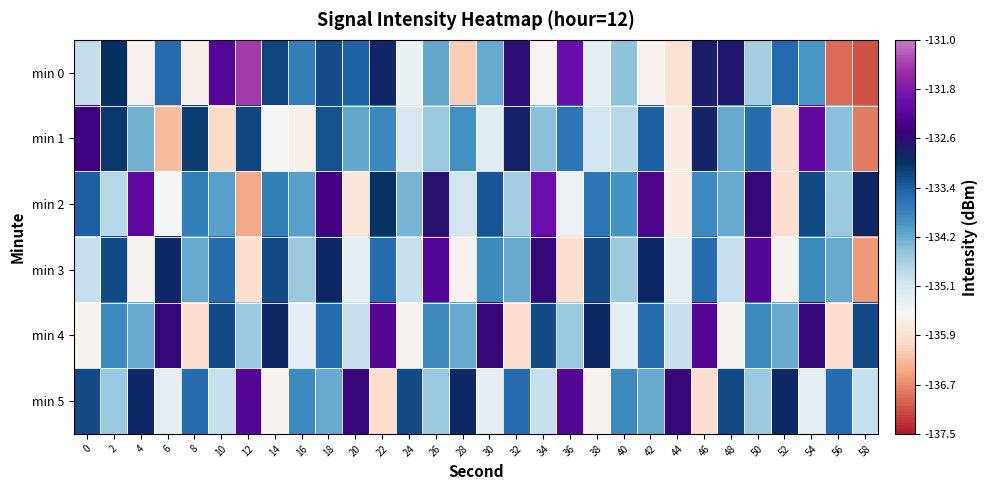

At which category is the sum across all series the highest?

18